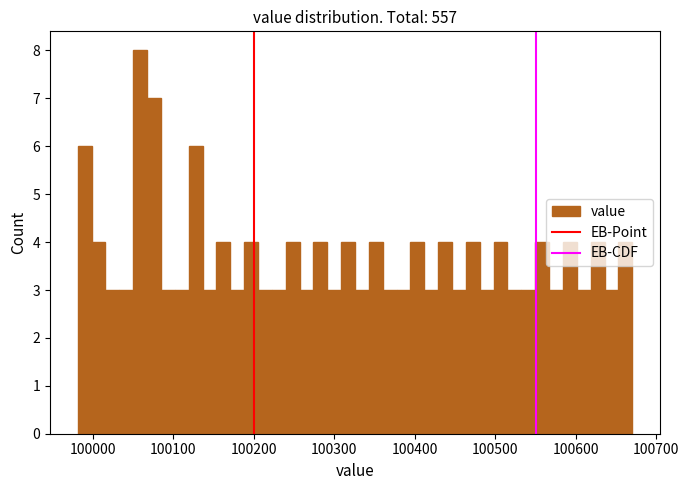

Read against the x-axis, roughly where is the centre of the tallest bar?

100060